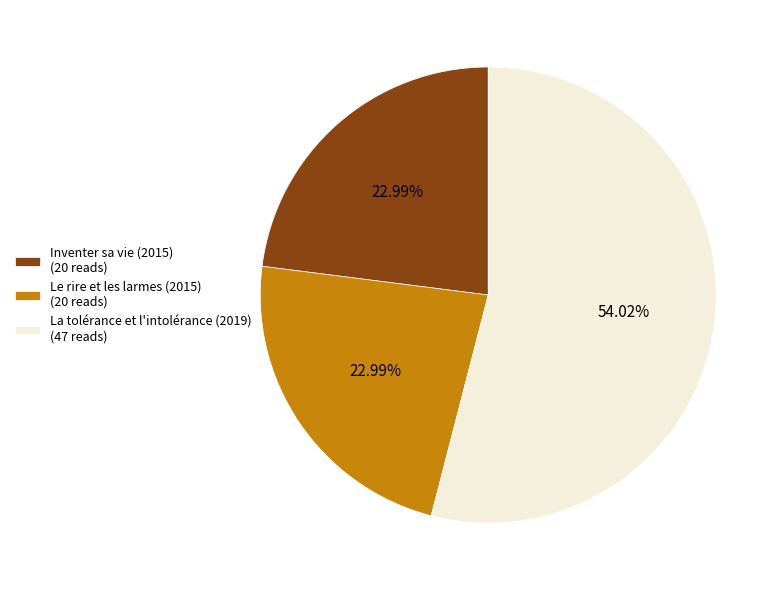

Which slice represents more than half of the pie?

La tolérance et l'intolérance (2019)